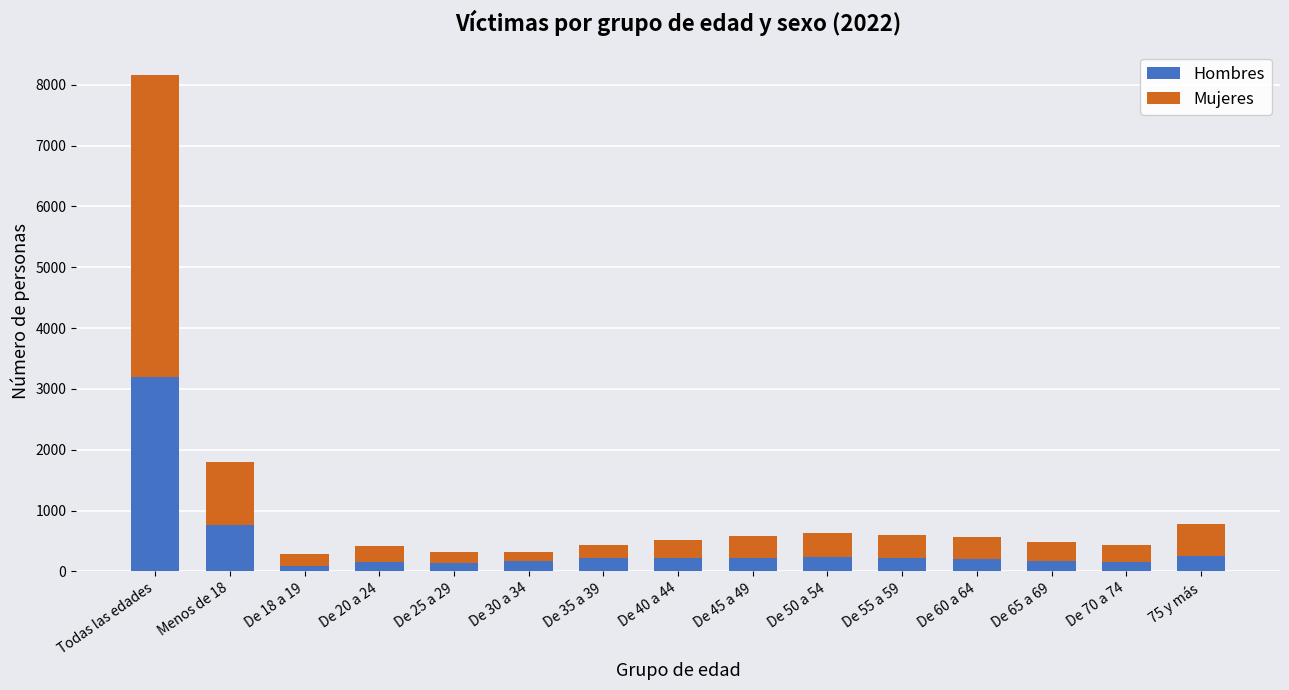

True or false: Hombres has a value of 3202 at Todas las edades.

True